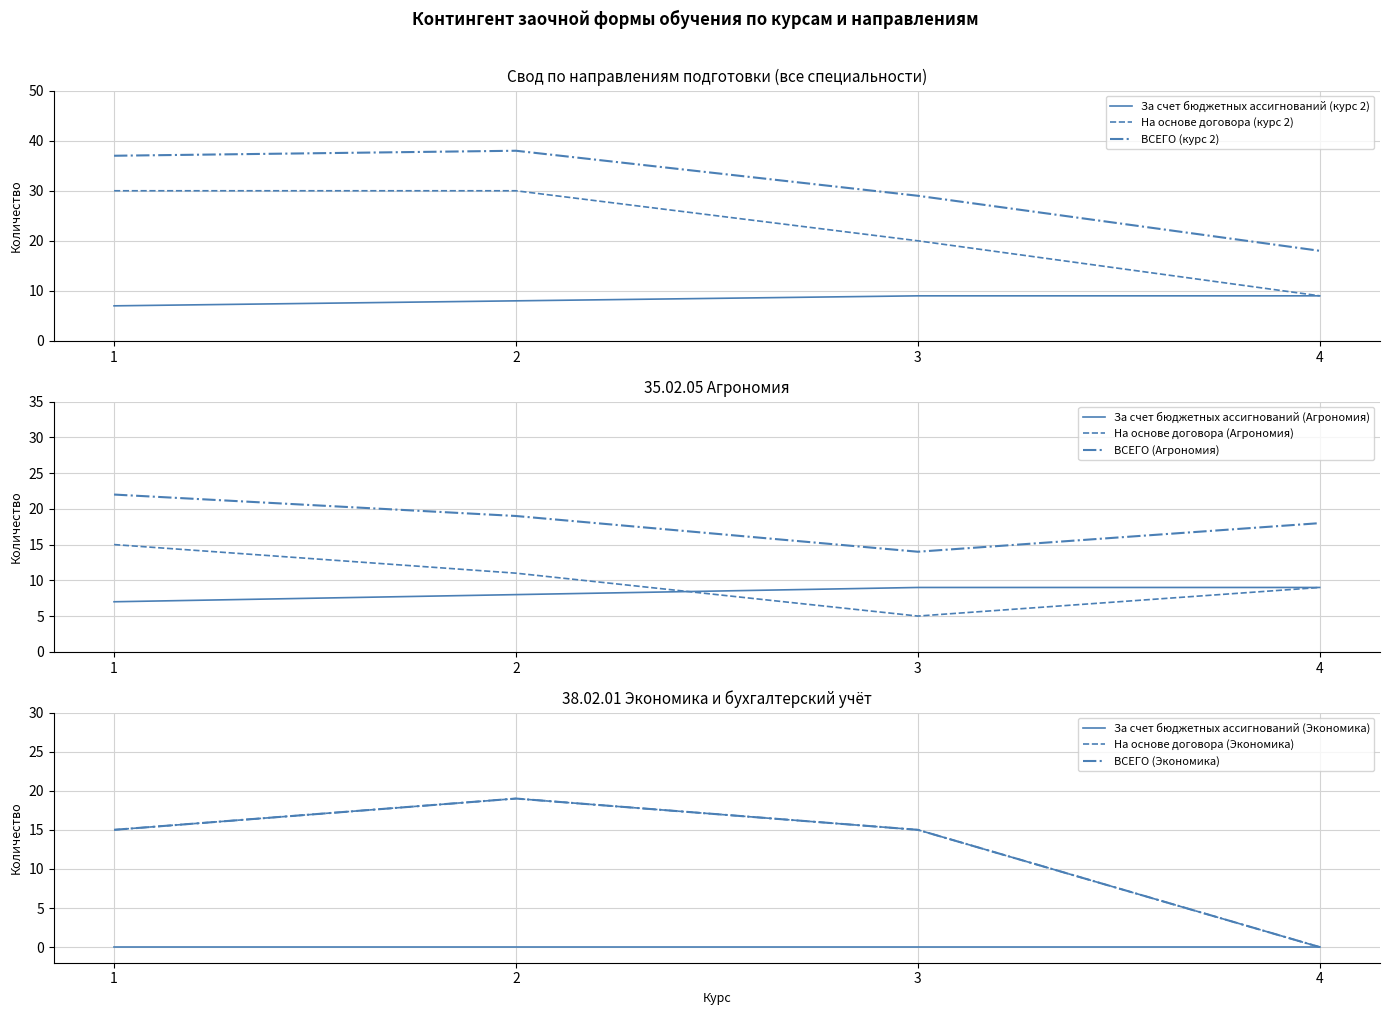

What is the minimum value for На основе договора (курс 2)?

9